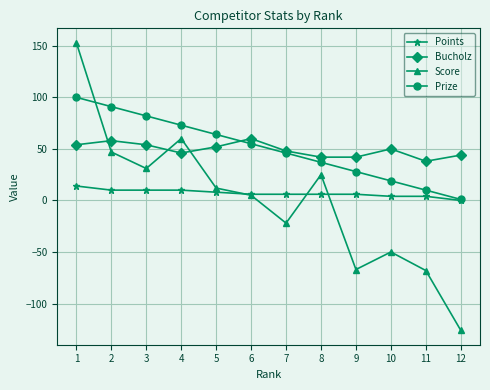

List the series in order of their peak value, highest first.

Score, Prize, Bucholz, Points